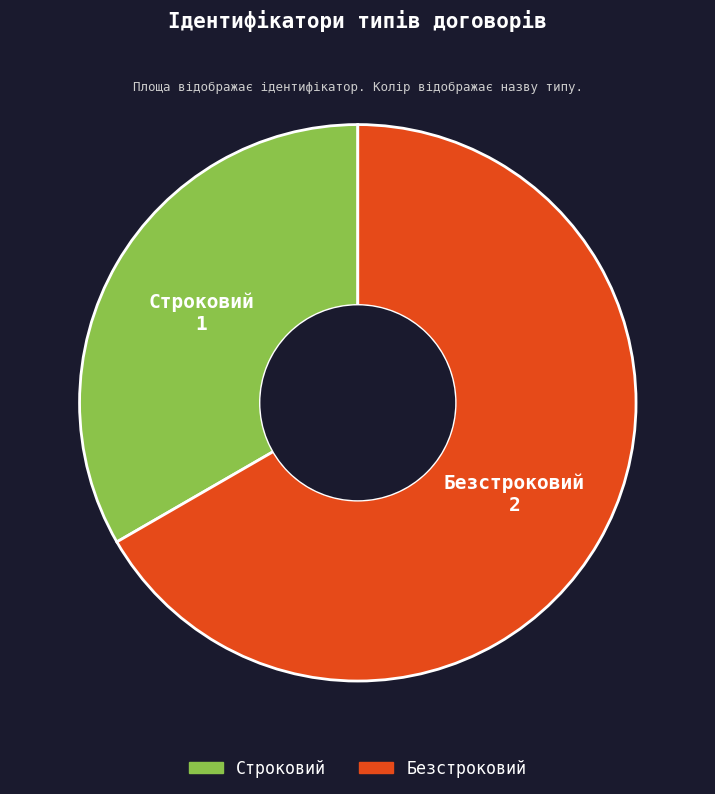

Which has a higher value, Строковий or Безстроковий?

Безстроковий